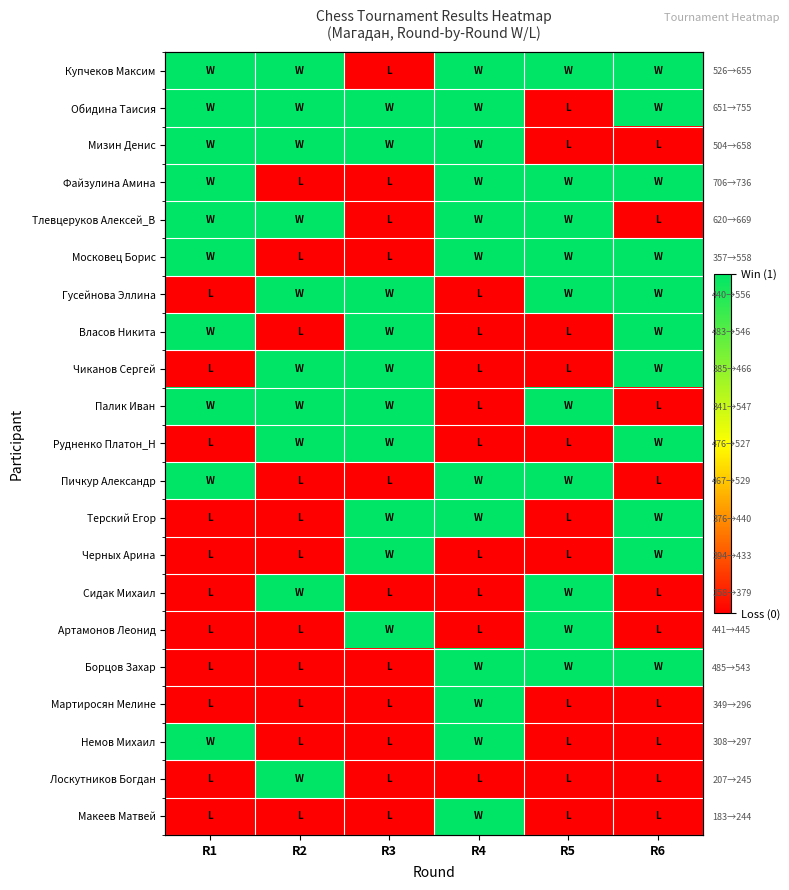

How many Рудненко Платон_Н values are between 0 and 1?

6